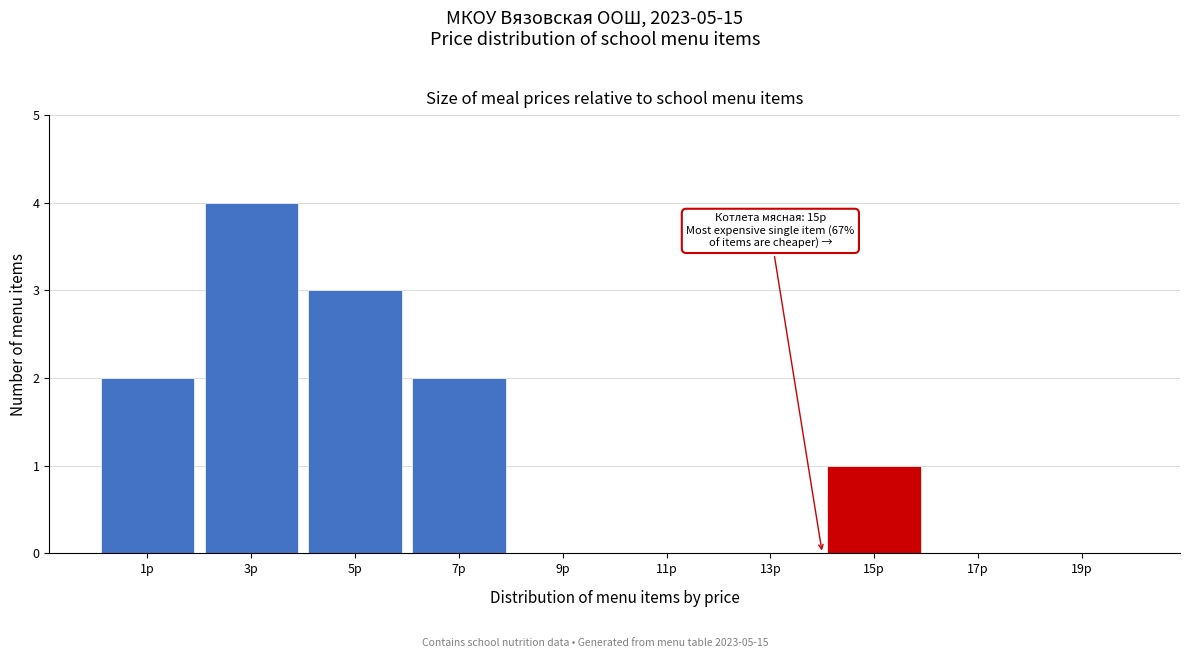

Reading left to right, extract all data points from this chart.

1р=2	3р=4	5р=3	7р=2	9р=0	11р=0	13р=0	15р=1	17р=0	19р=0